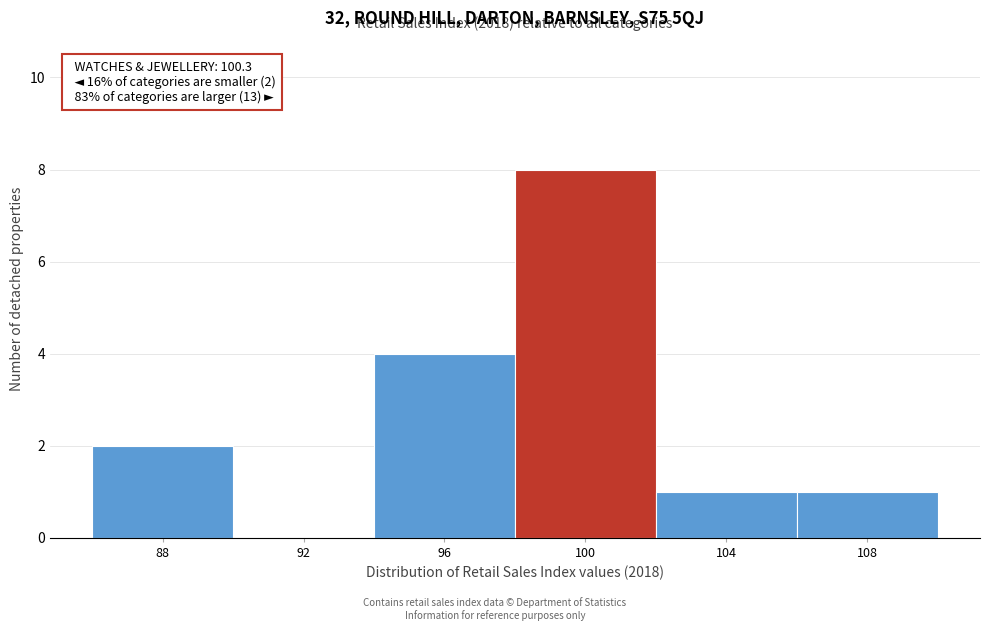

Reading left to right, what are all the values shown in this chart?

88=2	92=0	96=4	100=8	104=1	108=1